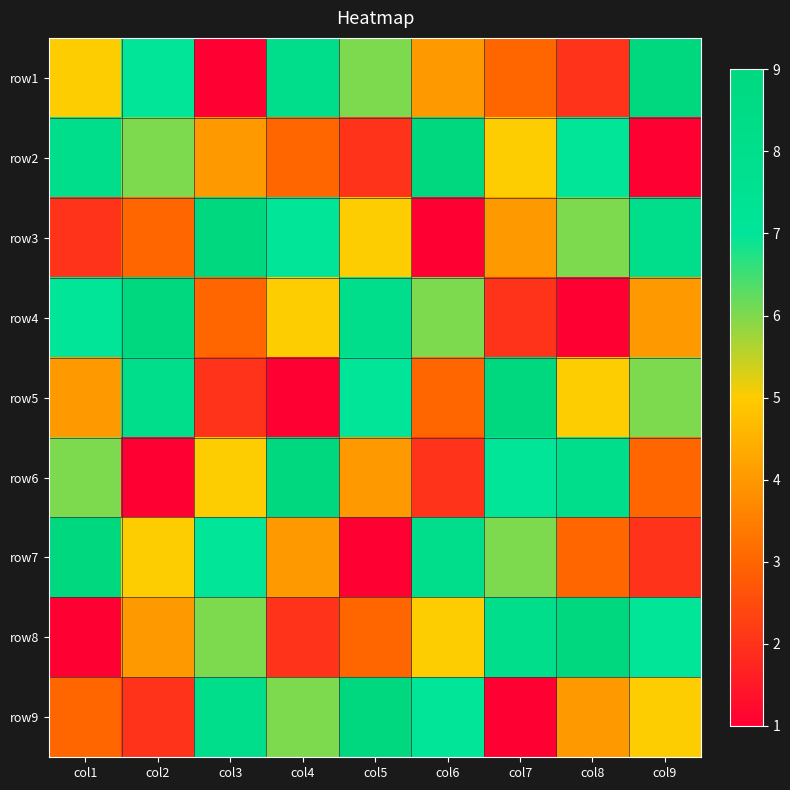

Rank the series by their maximum value, from lowest to highest.

row1, row2, row3, row4, row5, row6, row7, row8, row9